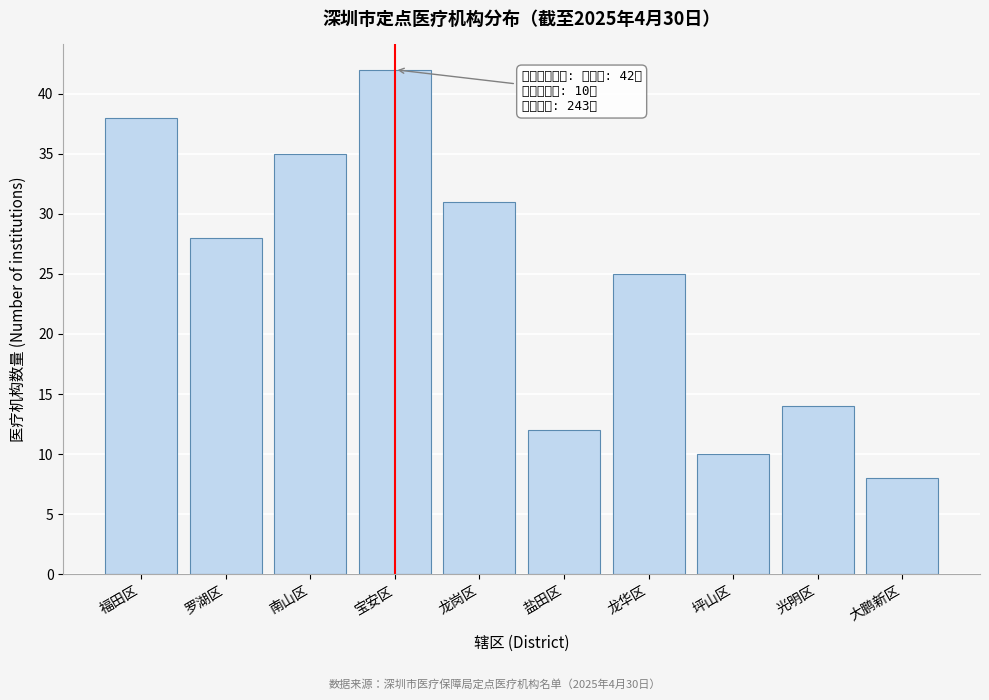

Reading right to left, what are all the values shown in this chart?

大鹏新区=8	光明区=14	坪山区=10	龙华区=25	盐田区=12	龙岗区=31	宝安区=42	南山区=35	罗湖区=28	福田区=38